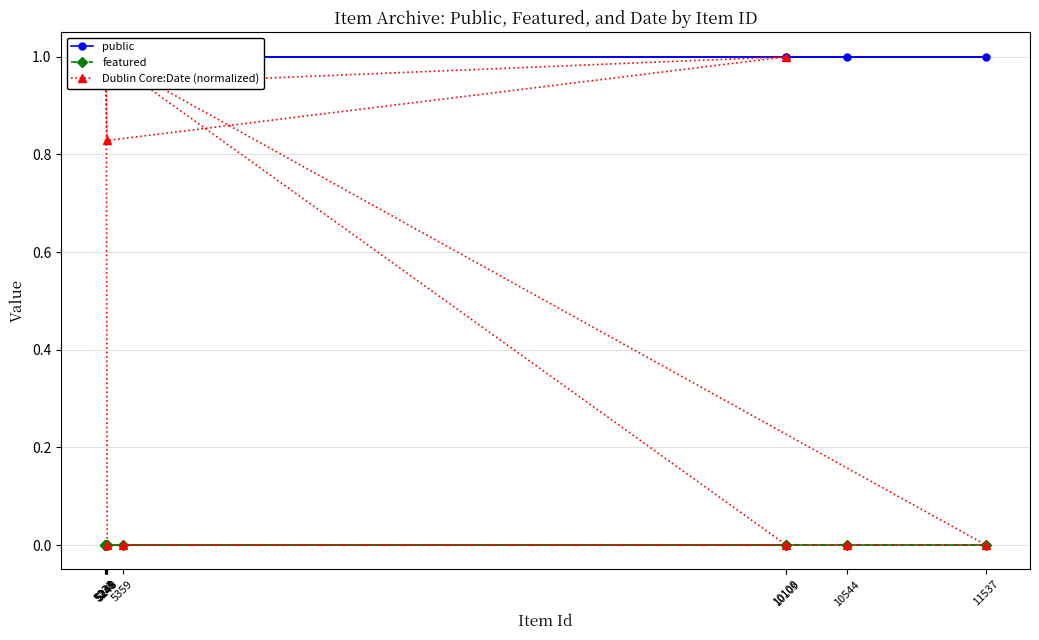

True or false: public and Dublin Core:Date (normalized) intersect in this chart.

False